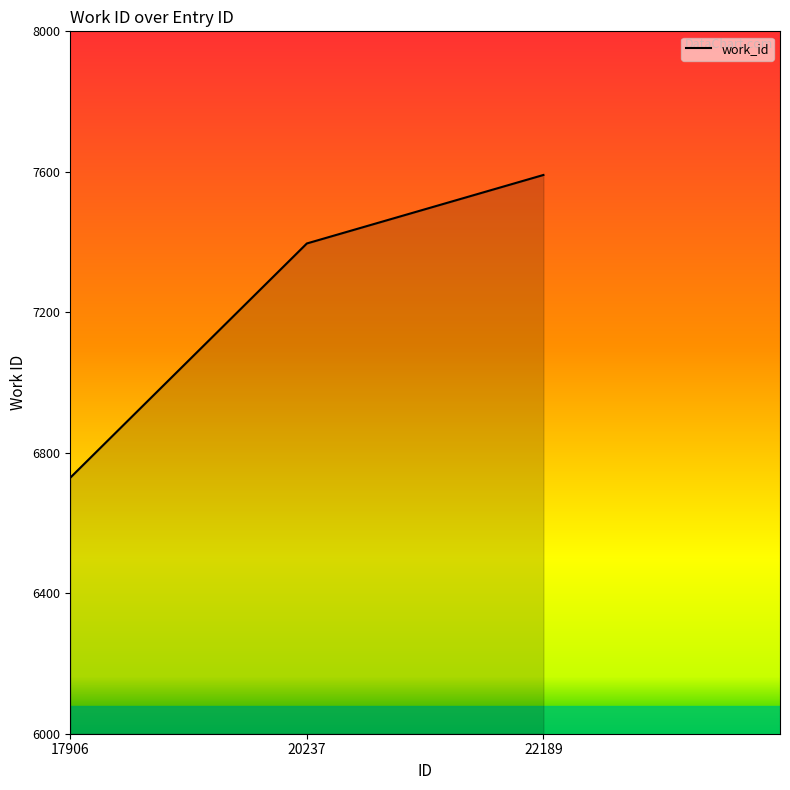

Reading left to right, transcribe all the data shown in this chart.

17906=6729	20237=7396	22189=7591